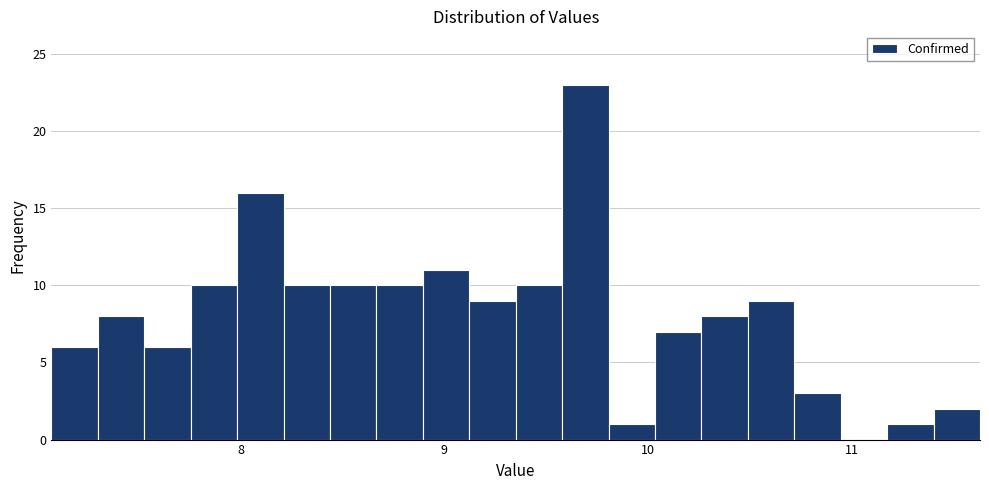

Around what value on the x-axis is the tallest bar? Give the approximate position of its centre, as read against the axis.

9.7